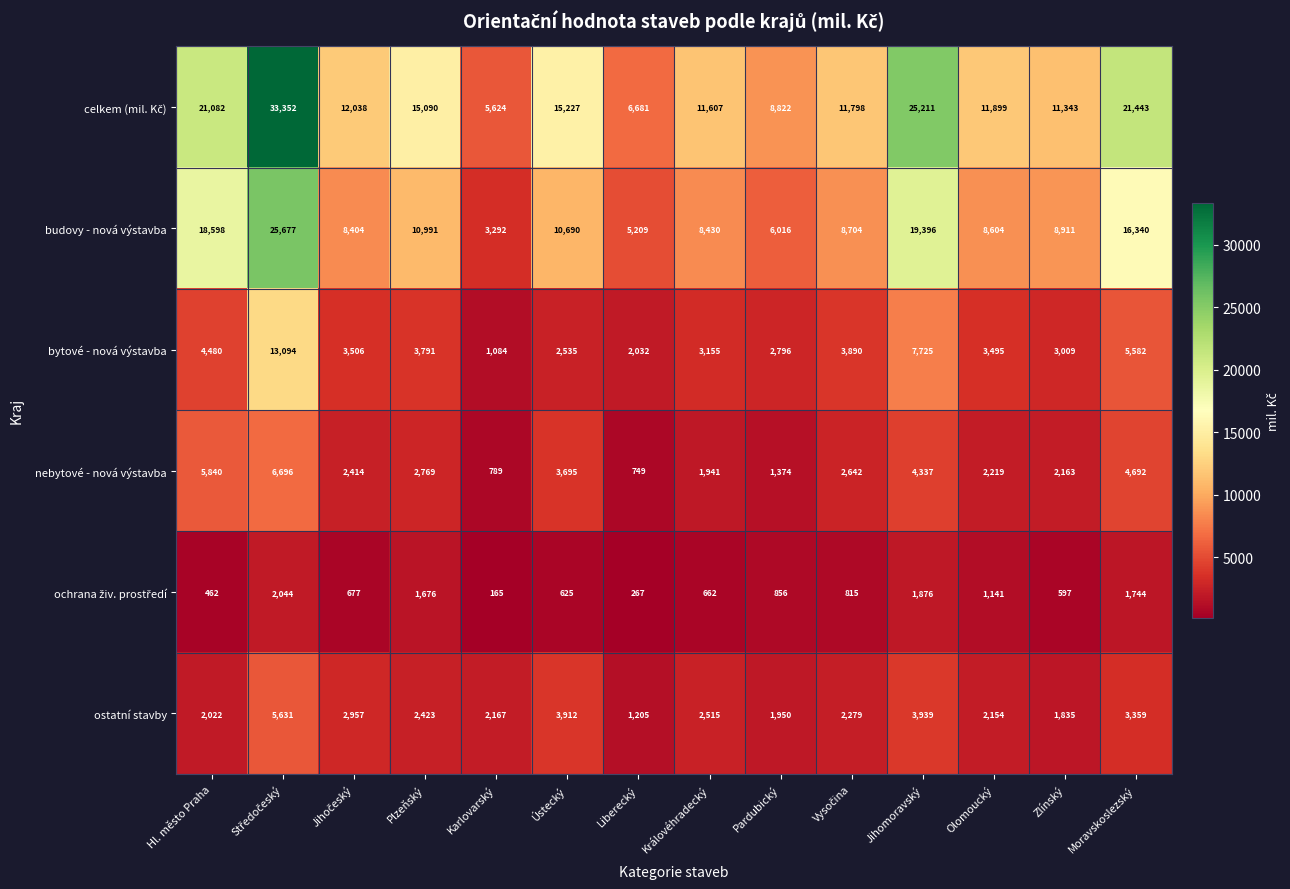

What is the spread (max minus min) of values at Hl. město Praha?

20620